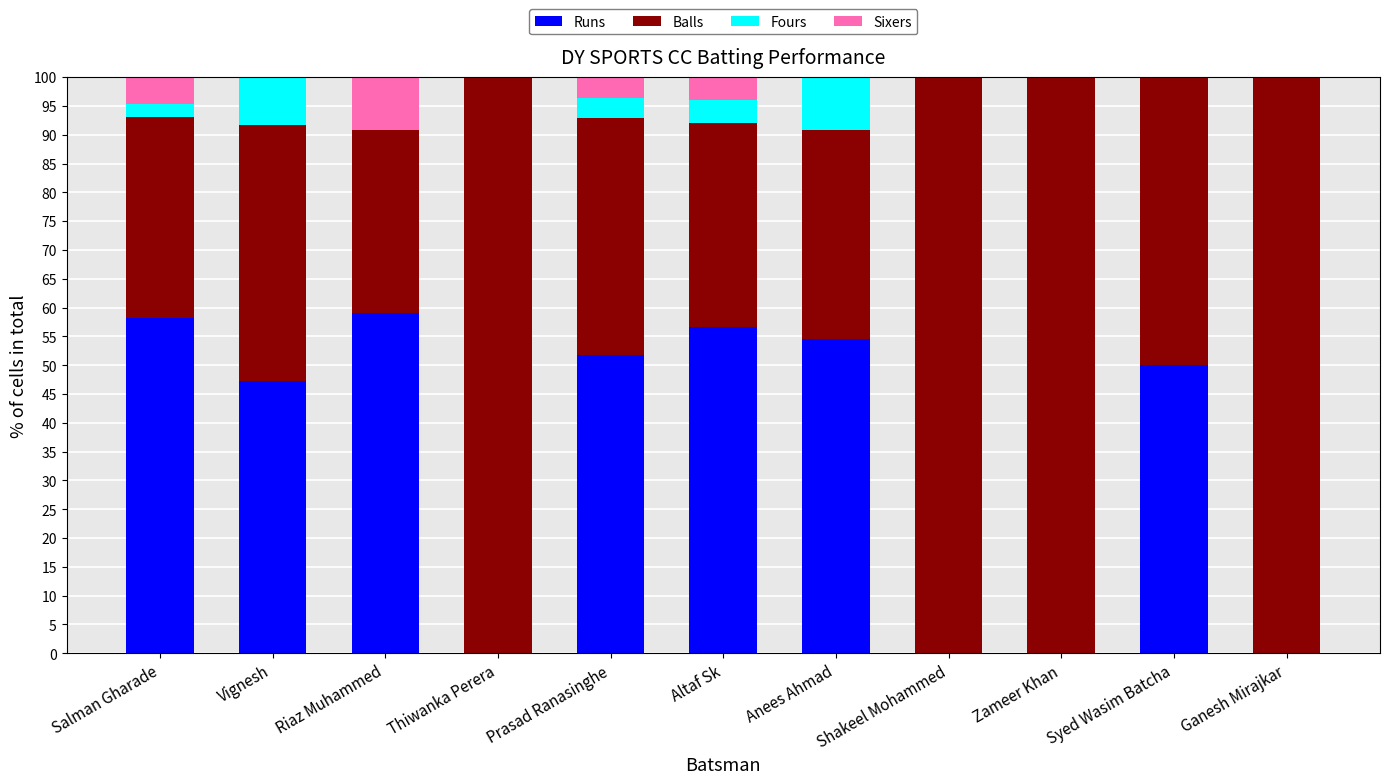

What is the sum of the Runs values at Thiwanka Perera and Syed Wasim Batcha?

50.0